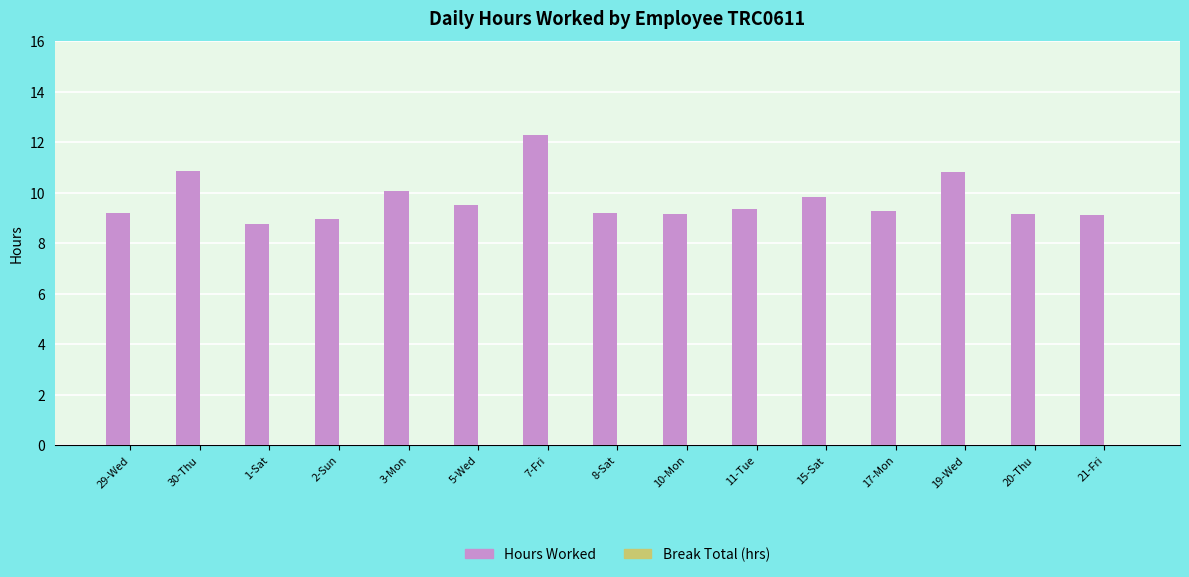

What is the ratio of the value at 1-Sat to the value at 3-Mon?

0.9